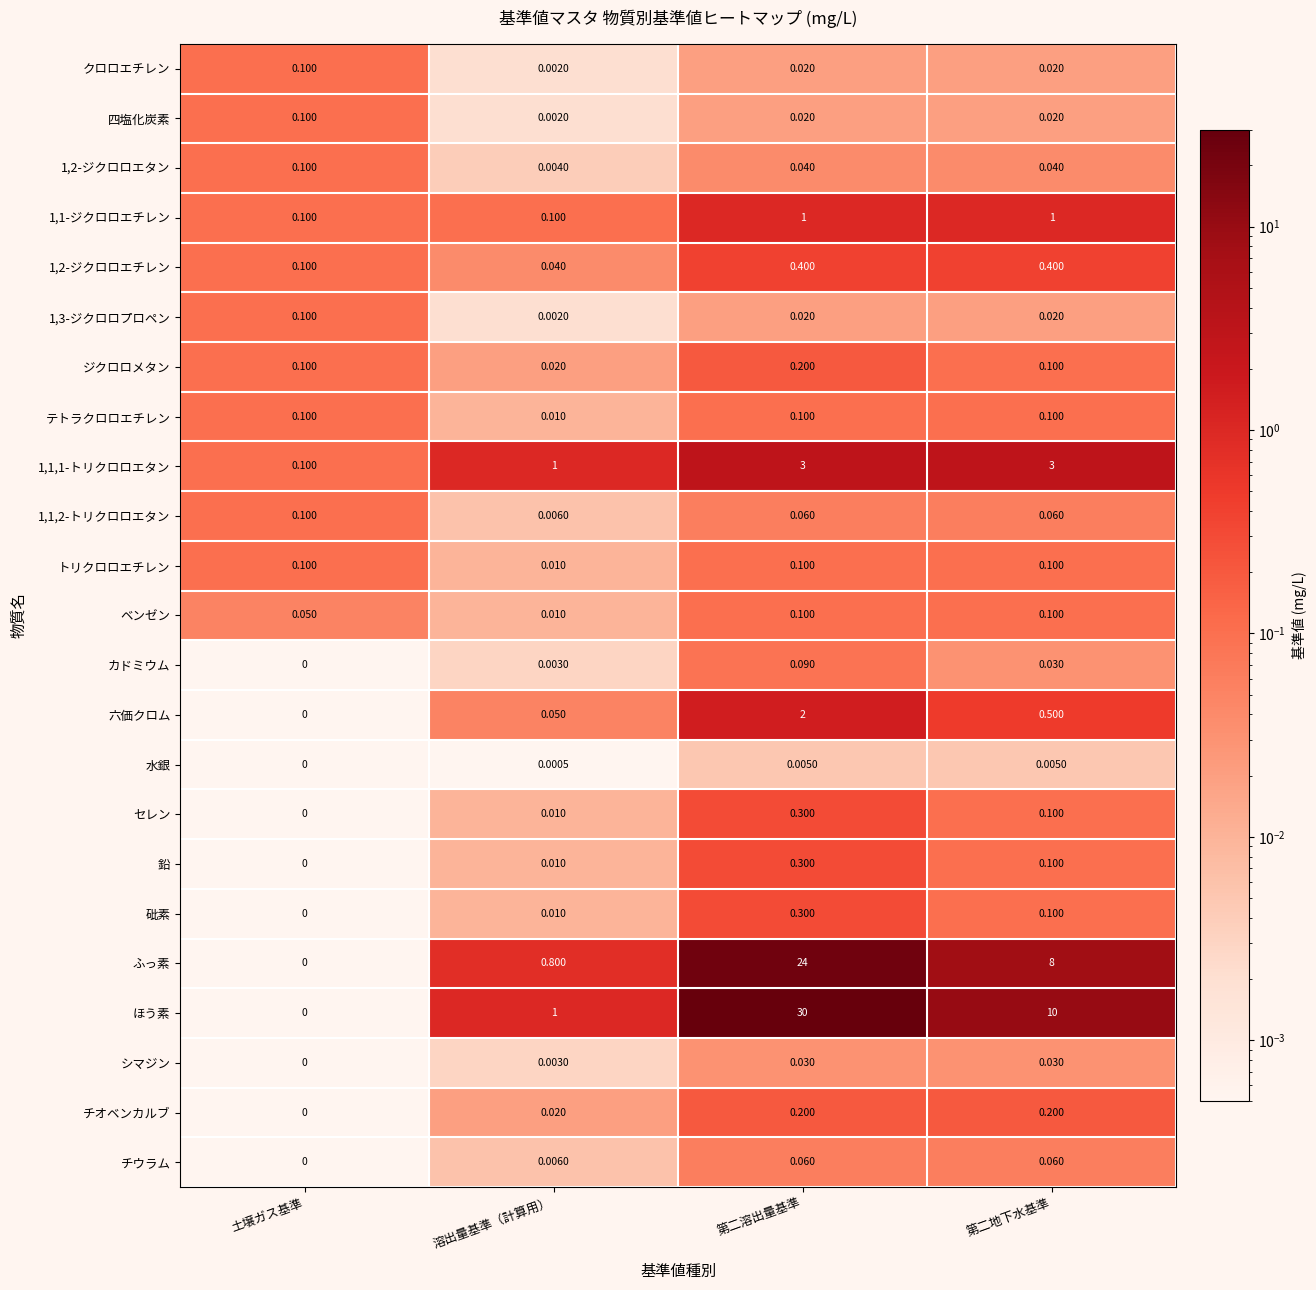

Which series has the largest range (max minus min)?

ほう素